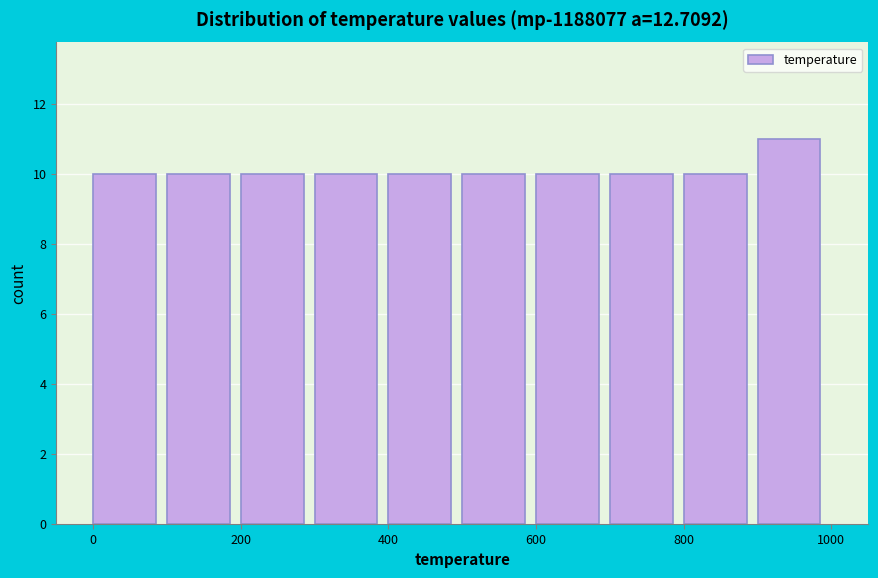

Reading left to right, transcribe this chart: for each bar, give the range it covers on the x-axis and its height. The values are not printed on the chart, so give them approximately, as read against the axis.

0 to 100: 10
100 to 200: 10
200 to 300: 10
300 to 400: 10
400 to 500: 10
500 to 600: 10
600 to 700: 10
700 to 800: 10
800 to 900: 10
900 to 1000: 11